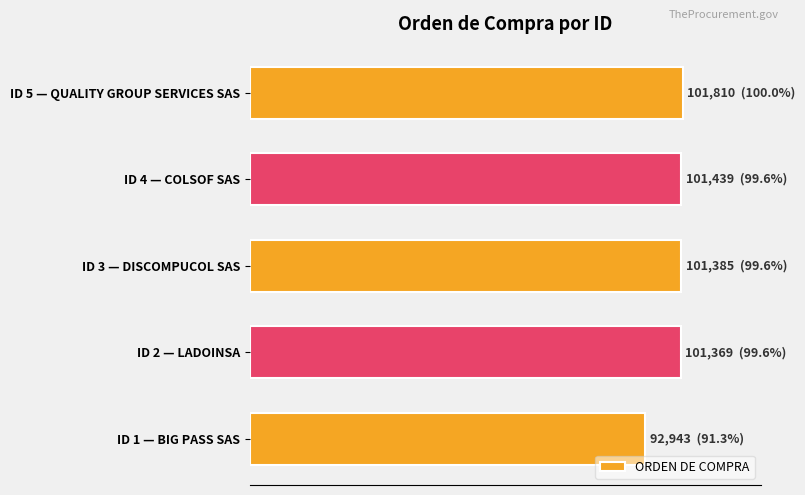

What is the maximum value shown in the chart?

101810